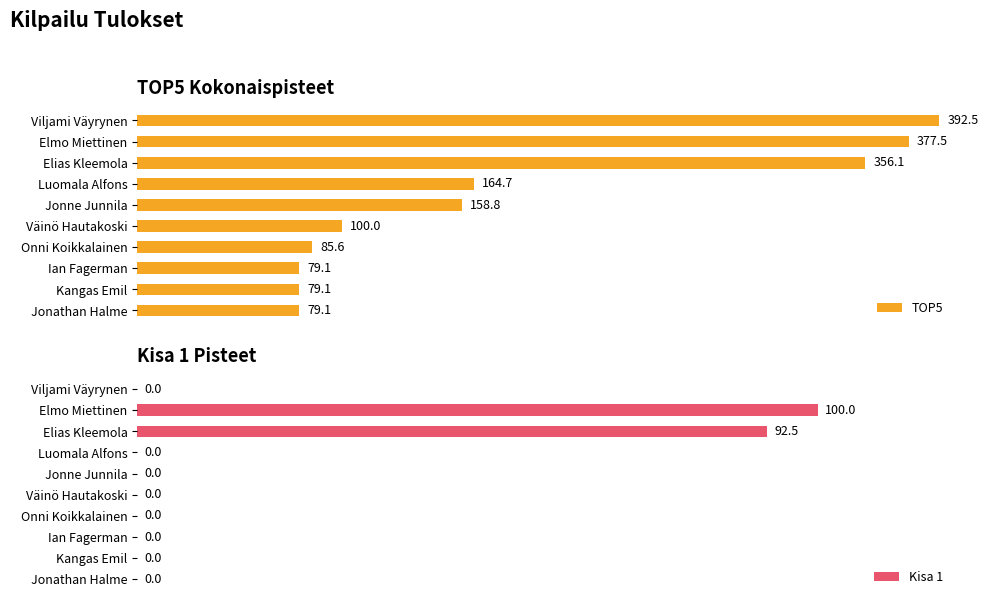

Where is TOP5 nearest to the value 235?

Luomala Alfons